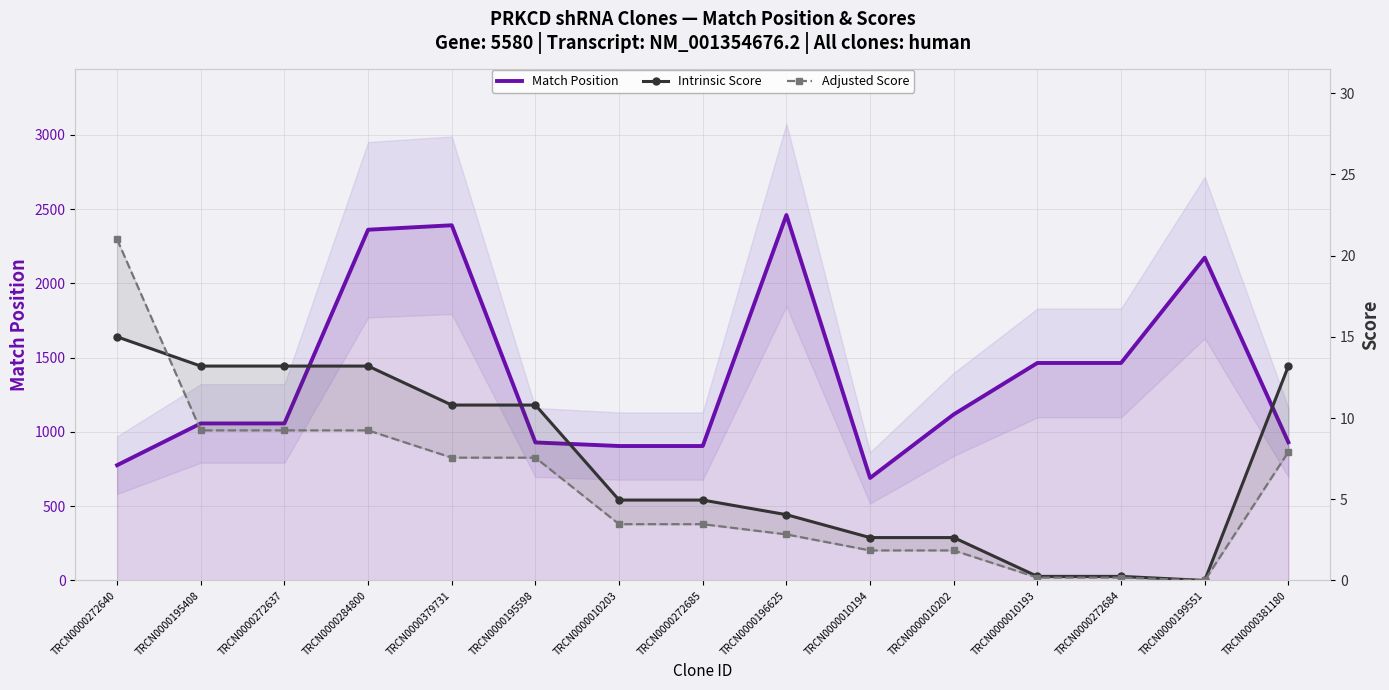

Is the value of Intrinsic Score at TRCN0000010203 greater than the value of Adjusted Score at TRCN0000284800?

No